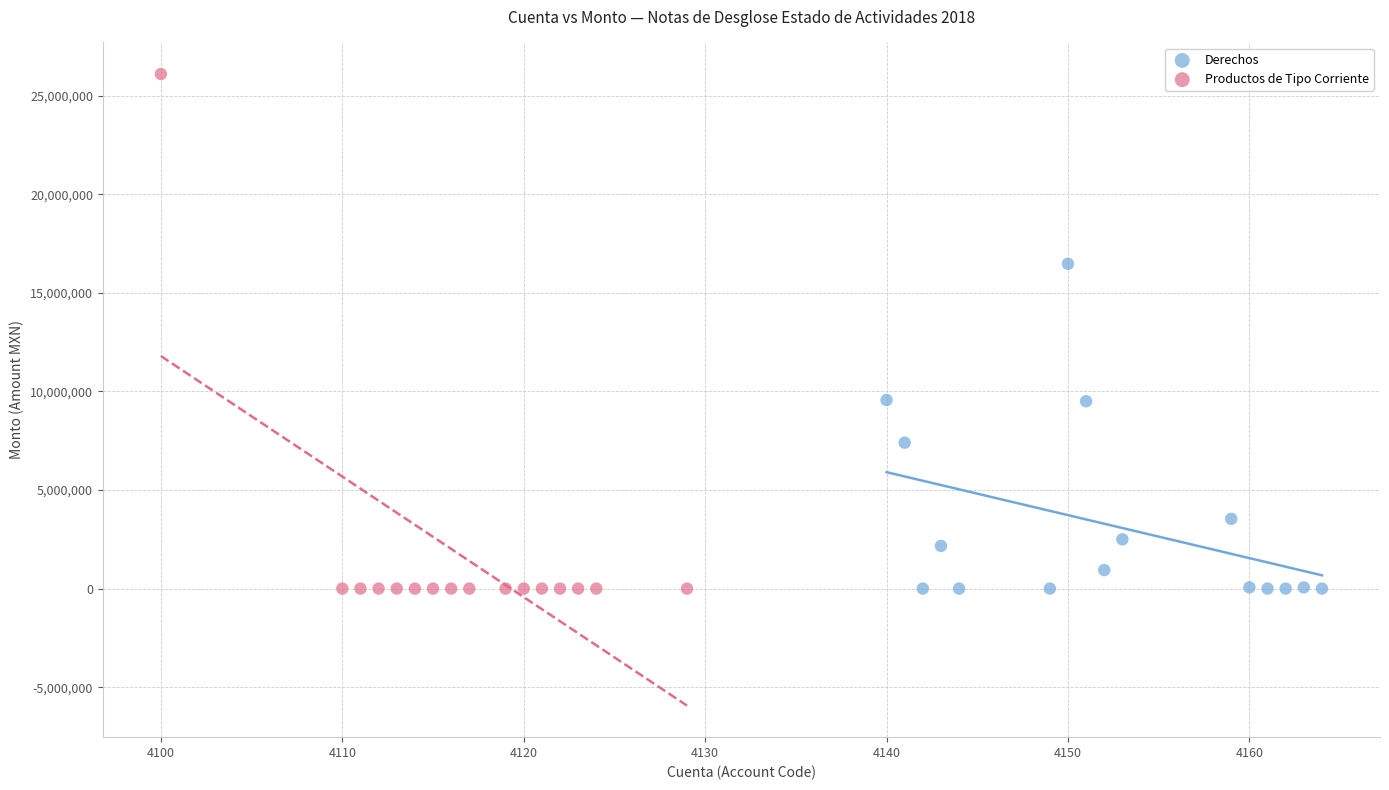

Which series contains the highest Y value?

Productos de Tipo Corriente